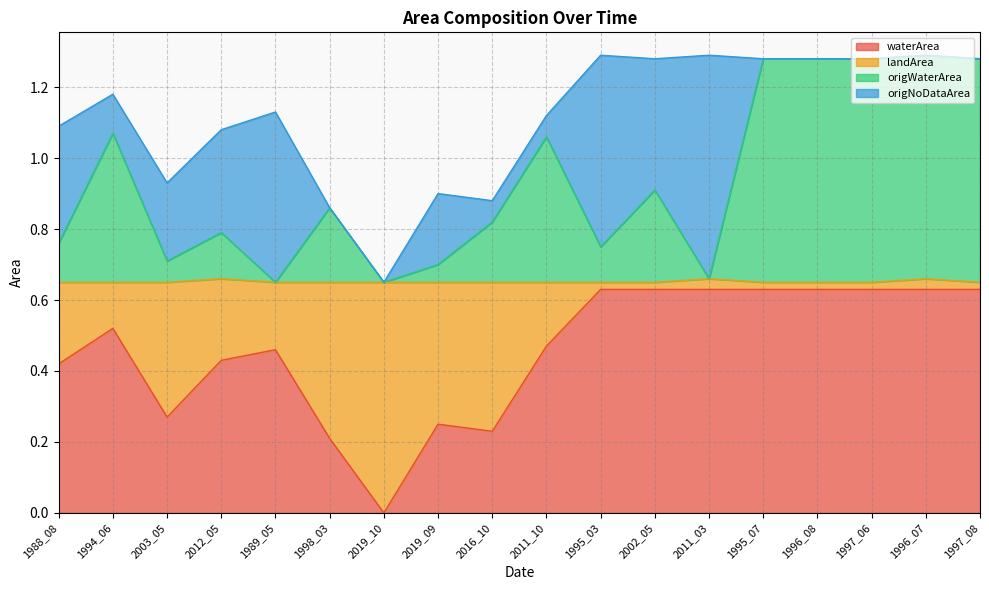

True or false: waterArea has a value of 0.9 at 1997_08.

False